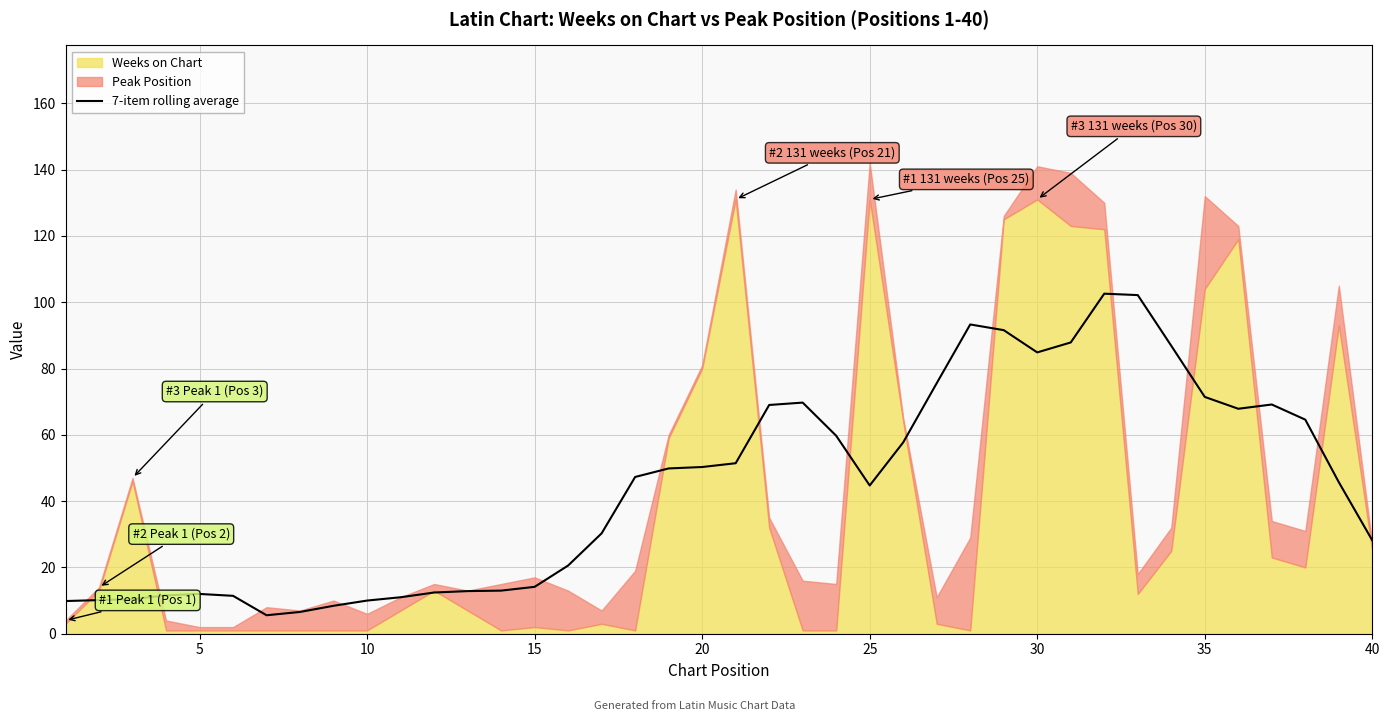

The value of 7-item rolling average at 10 is 10.0. True or false?

True